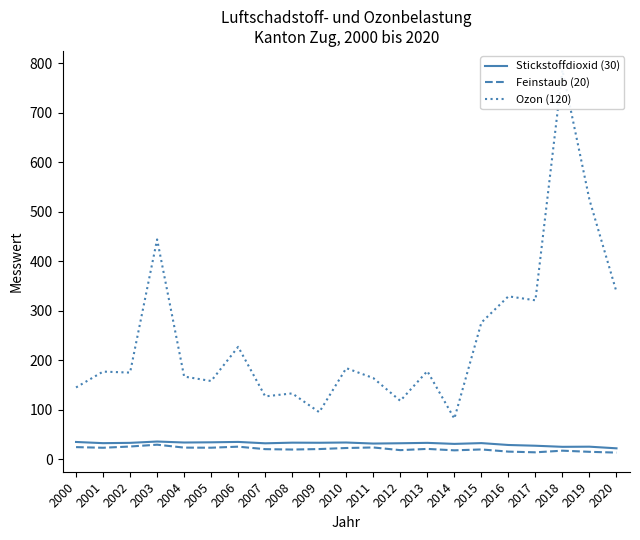

What is the value of the Stickstoffdioxid (30) point at the 20th from the left?

25.4